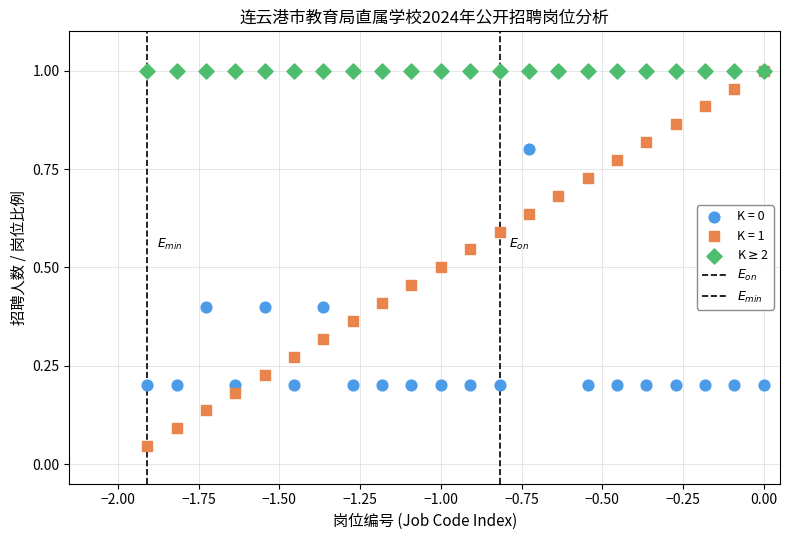

Which series contains the lowest Y value?

K = 1